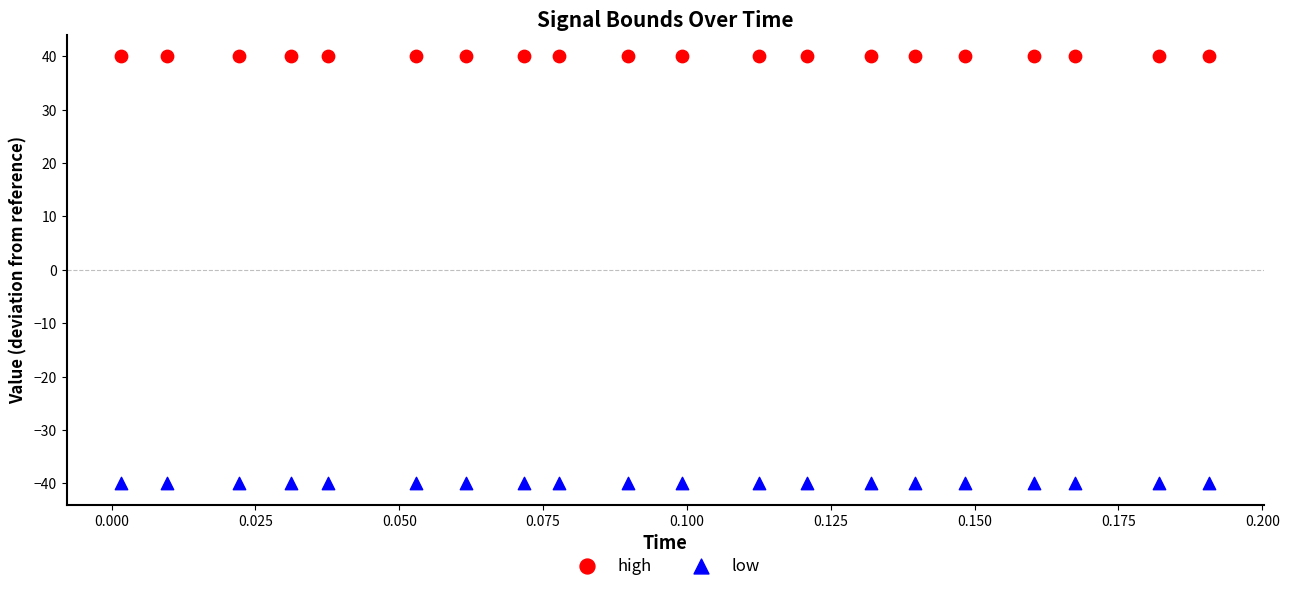

Which series contains the highest Y value?

high